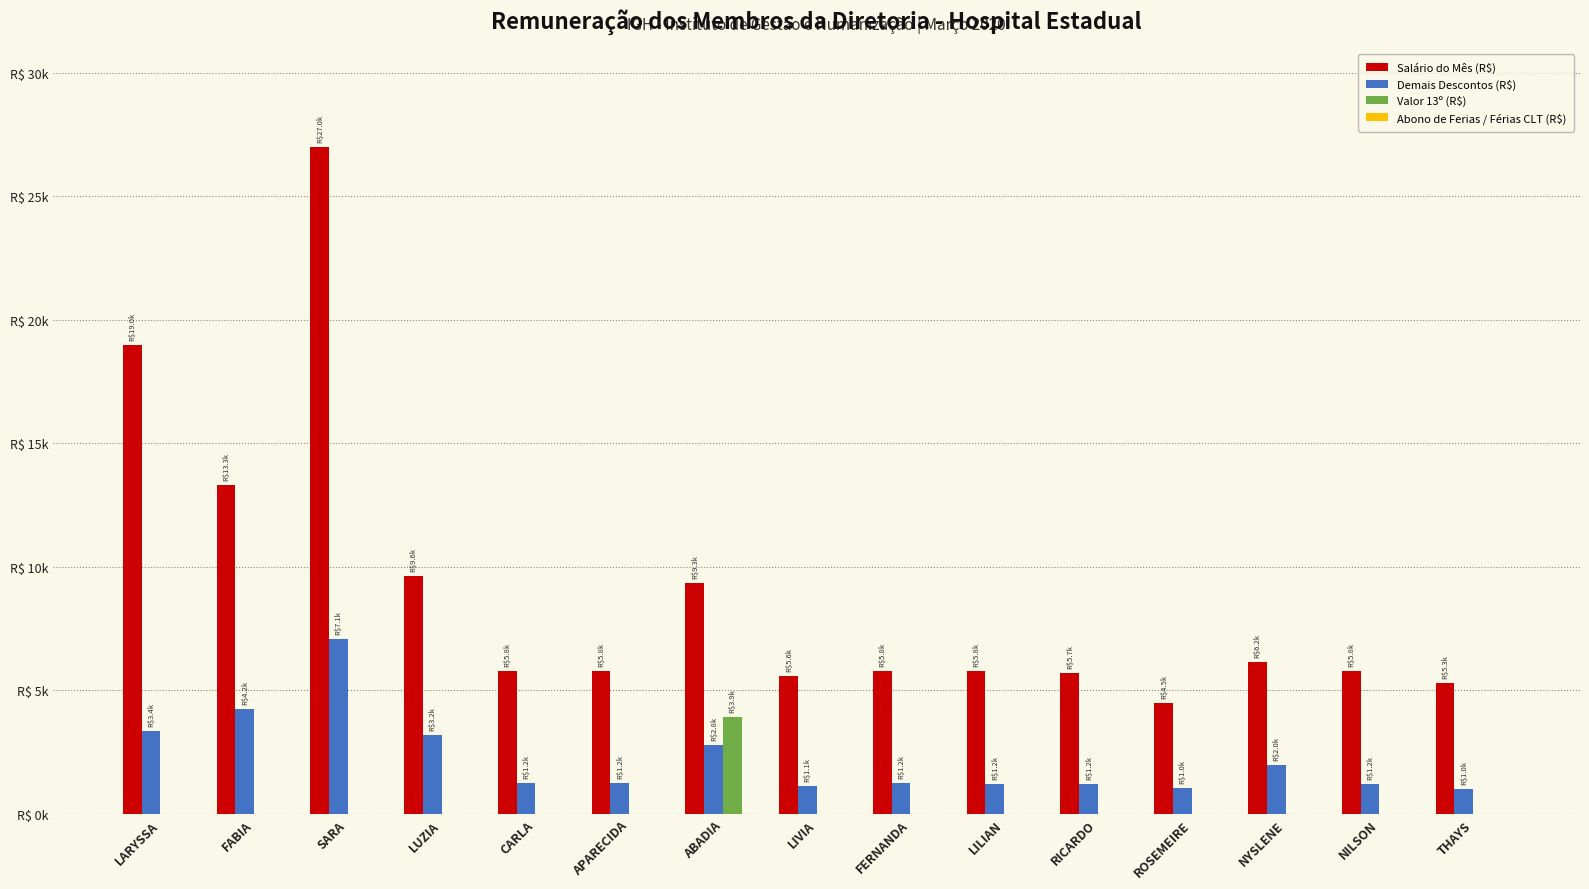

Which series has the largest total across all categories?

Salário do Mês (R$)